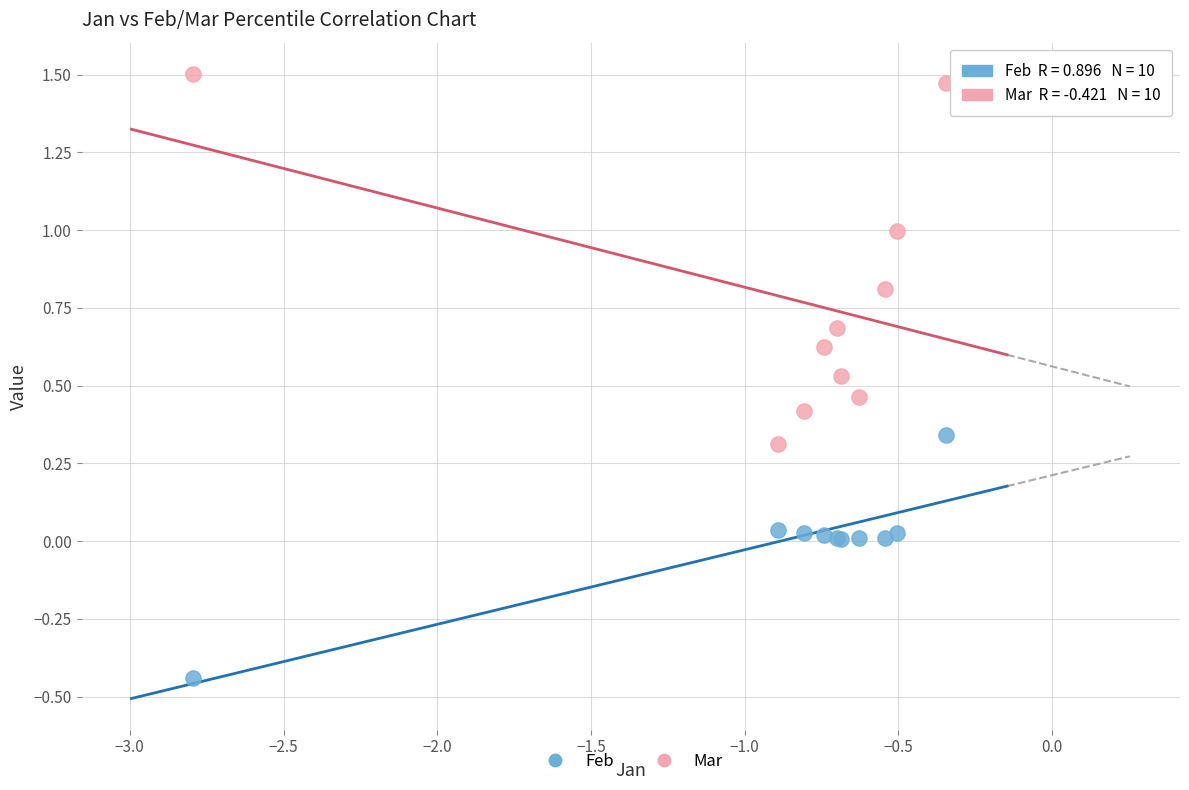

Which series contains the lowest Y value?

Feb